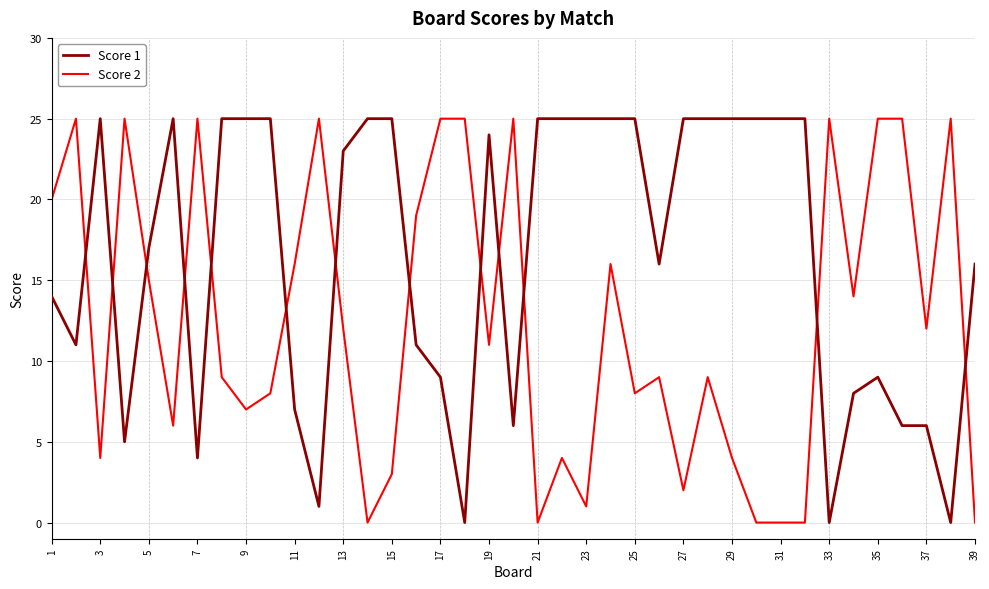

Does the chart display data point markers on the line(s)?

No